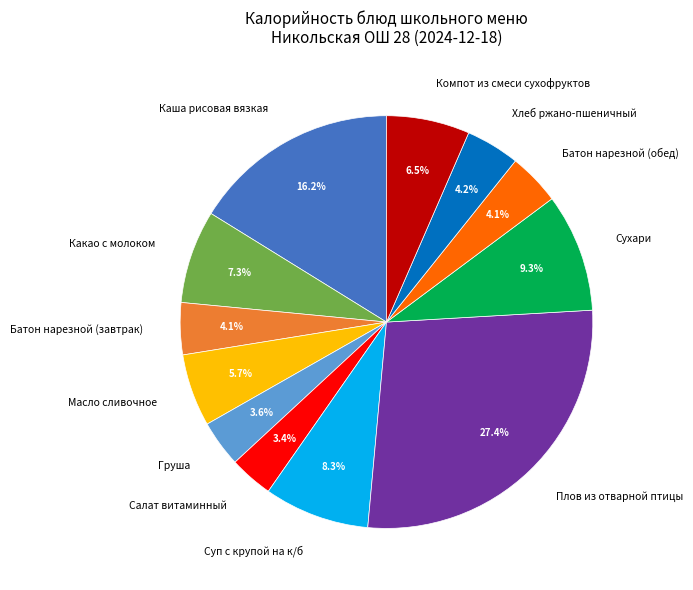

Which slice is the largest?

Плов из отварной птицы